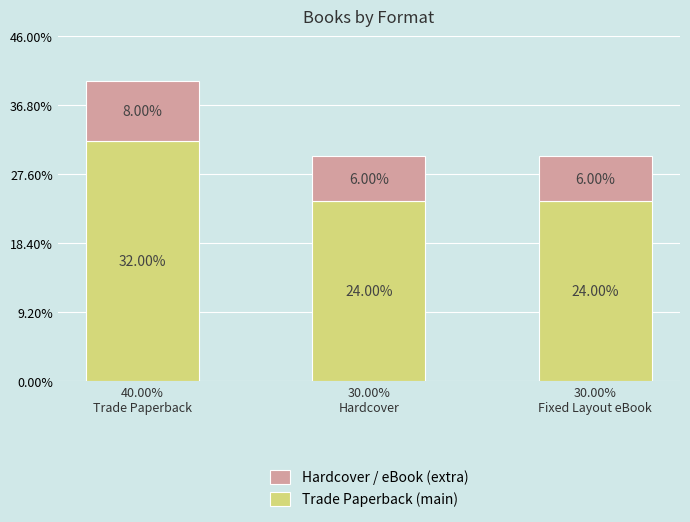

What are all the series names shown in the legend?

Hardcover / eBook (extra), Trade Paperback (main)